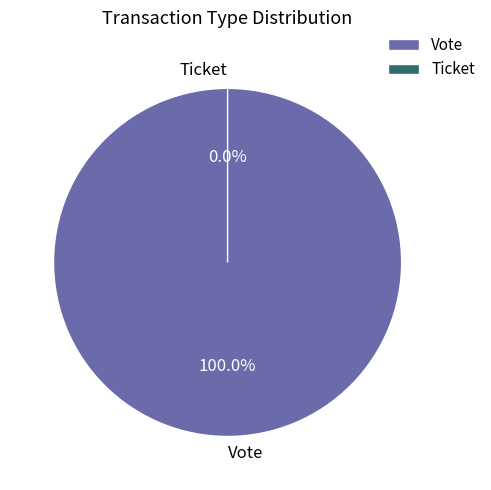

What percentage is the Vote slice, to the nearest percent?

100%